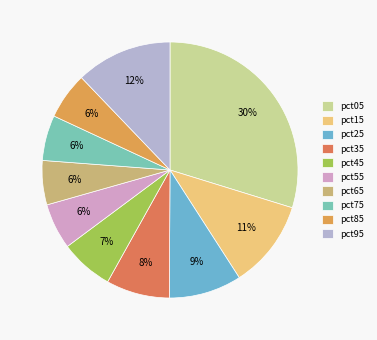

The pct75 slice represents 18% of the pie. True or false?

False